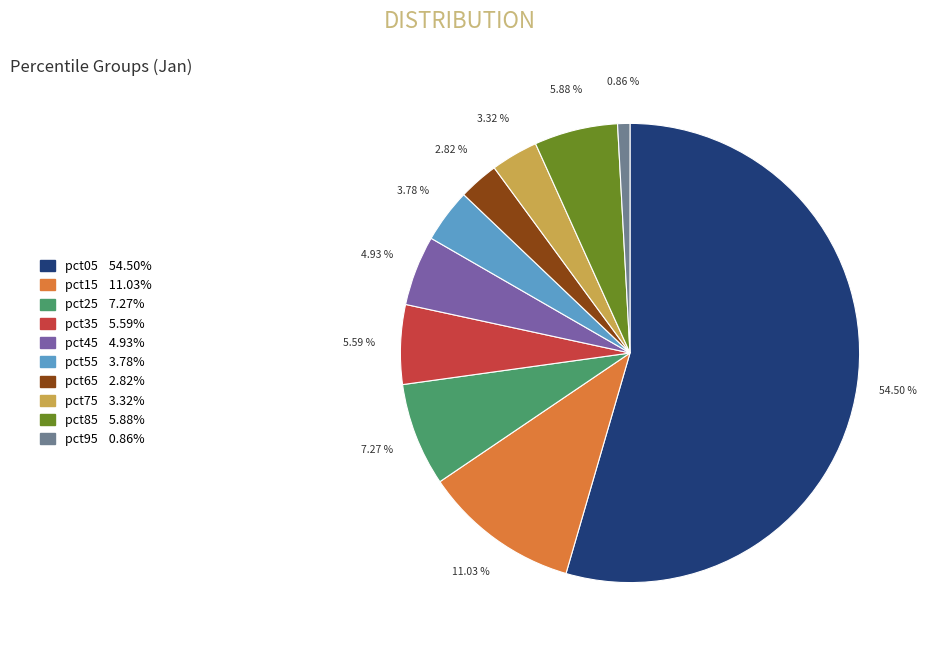

Which has a higher value, pct55 or pct15?

pct15